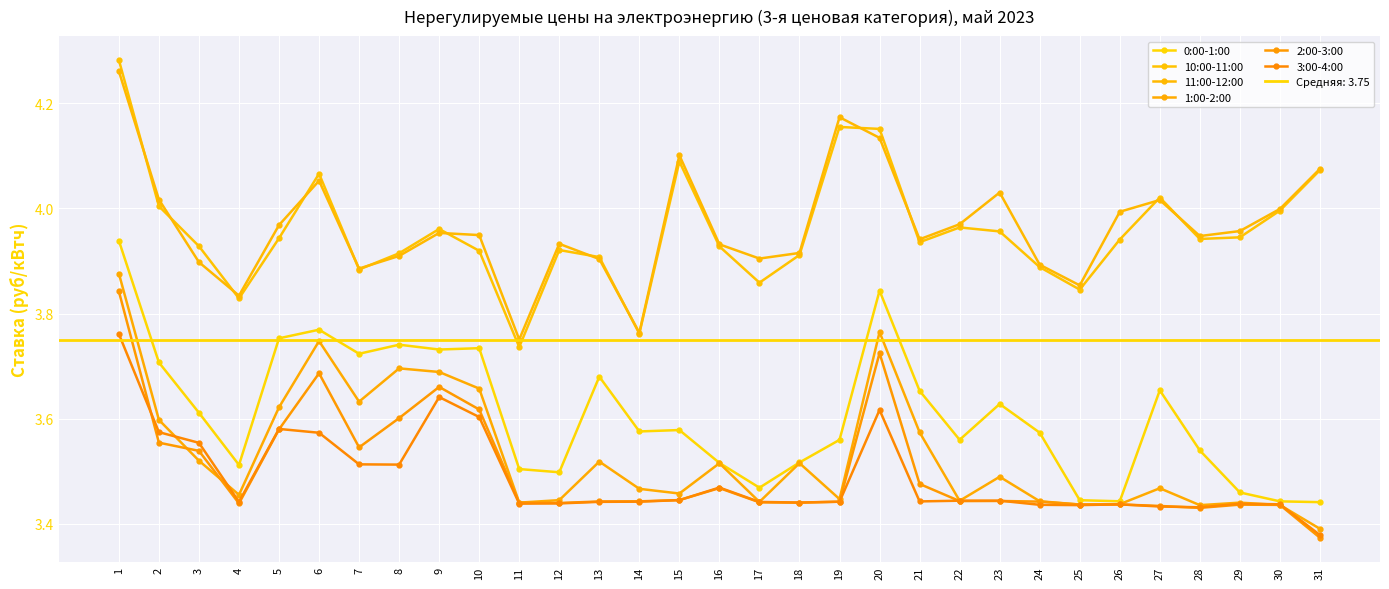

True or false: 0:00-1:00 has a value of 3.7 at 13.

True